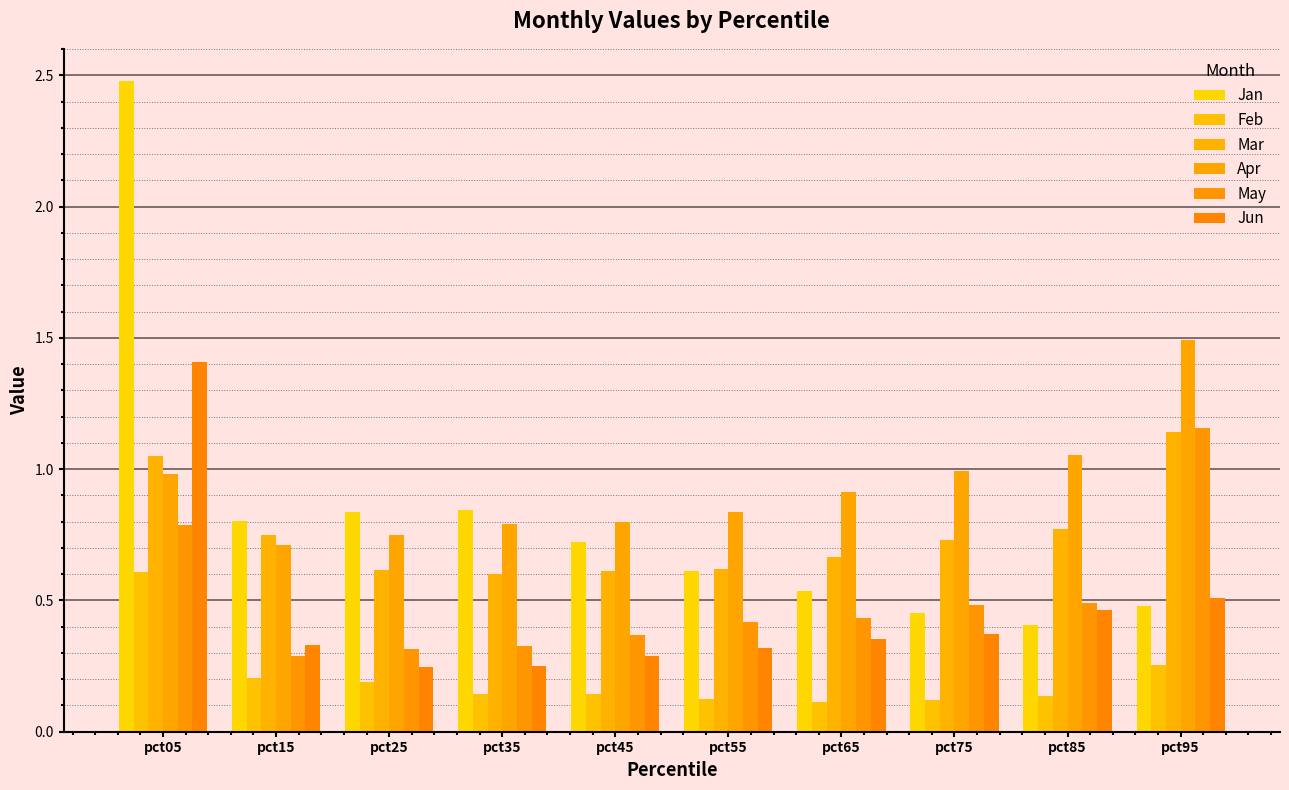

What is the sum of the Feb values at pct25 and pct85?

0.3